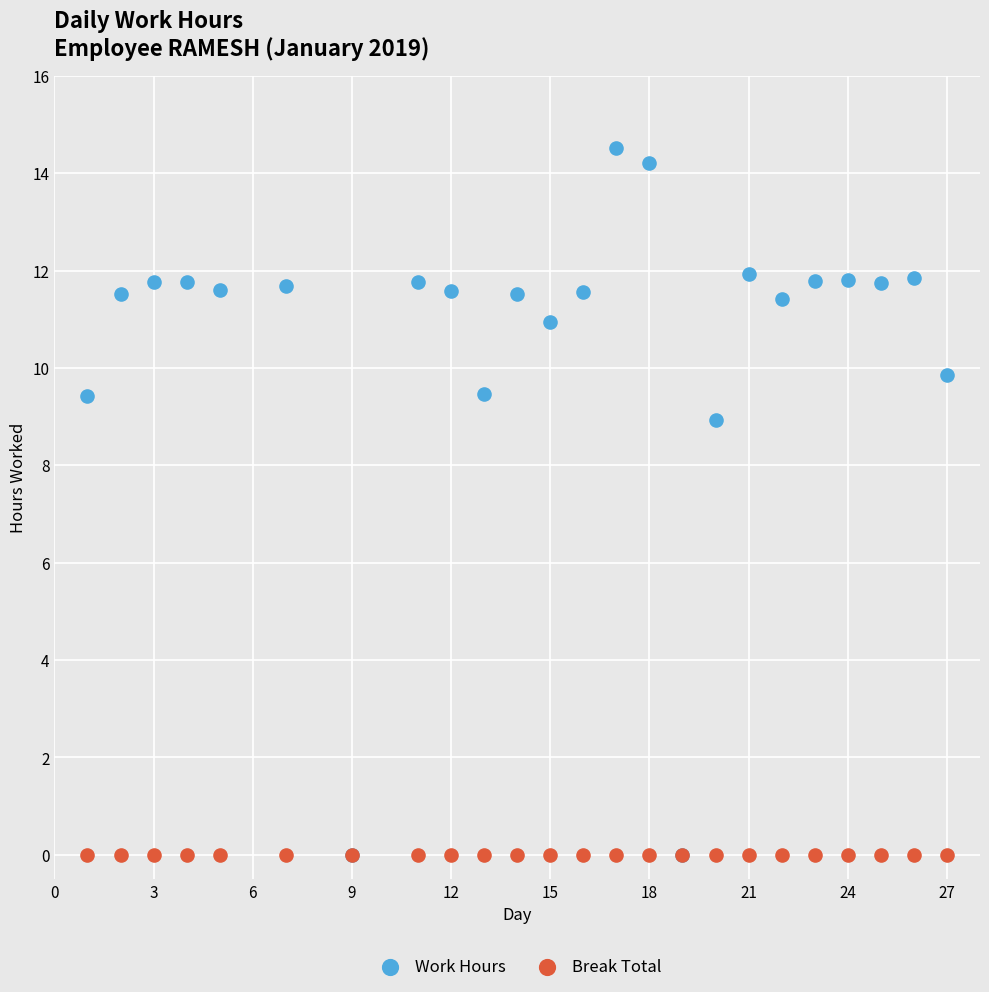

Which series reaches the maximum Y coordinate?

Work Hours